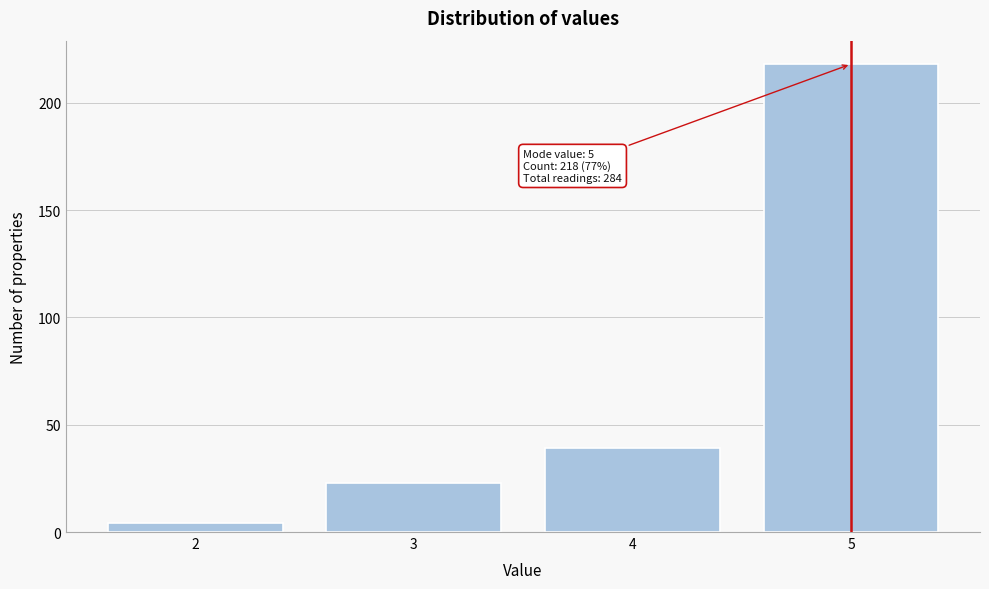

Reading right to left, list all the values displayed in this chart.

5=218	4=39	3=23	2=4